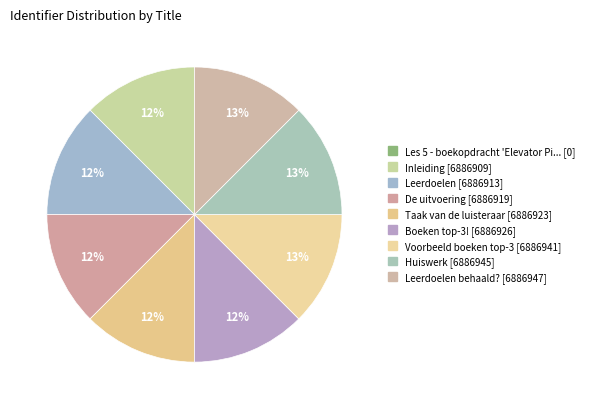

Which category has the biggest portion of the pie?

Leerdoelen behaald?